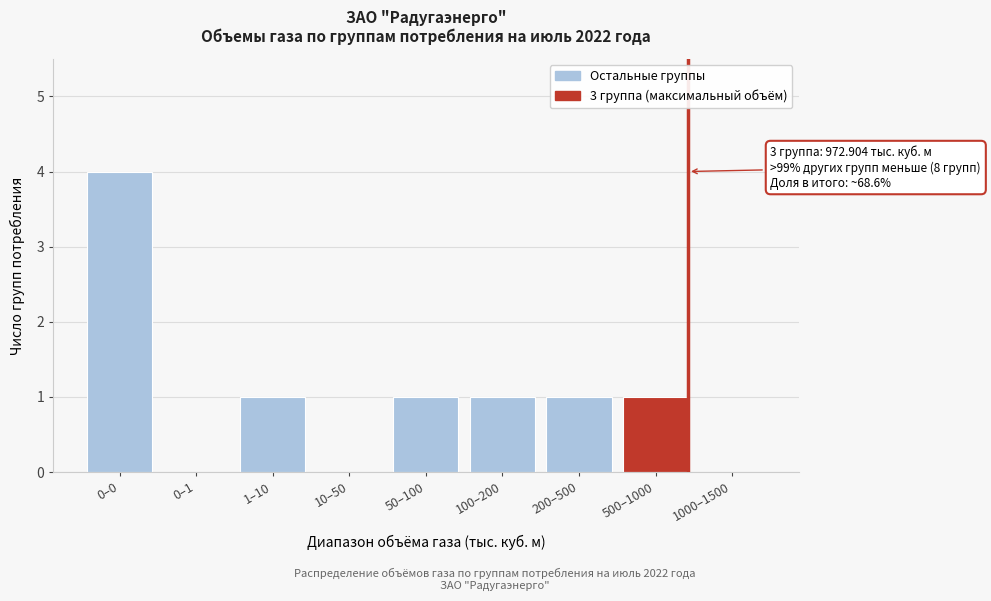

Reading right to left, list all the values displayed in this chart.

1000–1500=0	500–1000=1	200–500=1	100–200=1	50–100=1	10–50=0	1–10=1	0–1=0	0–0=4